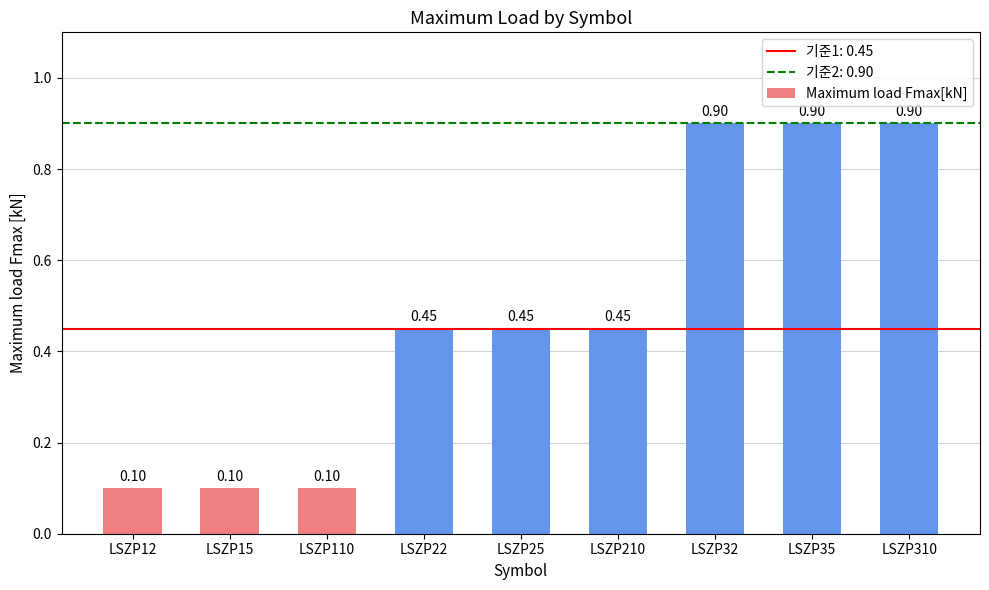

True or false: the data shows 1.5 at LSZP310.

False